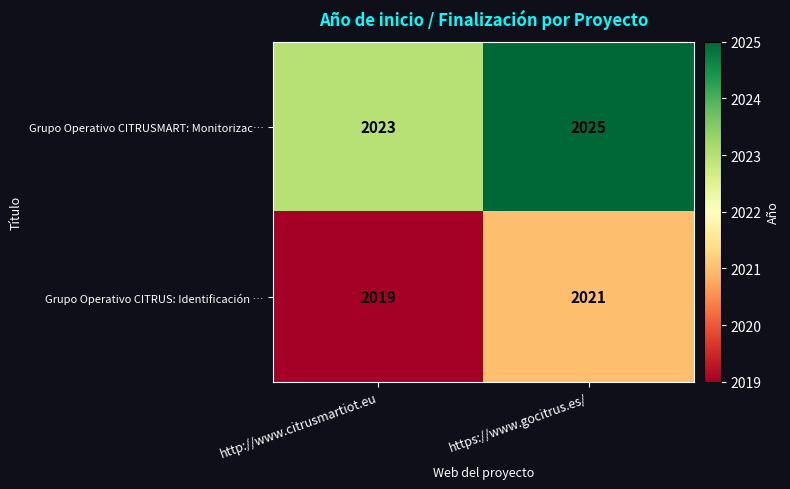

What value does the Grupo Operativo CITRUSMART: Monitorizac… series have at http://www.citrusmartiot.eu?

2023